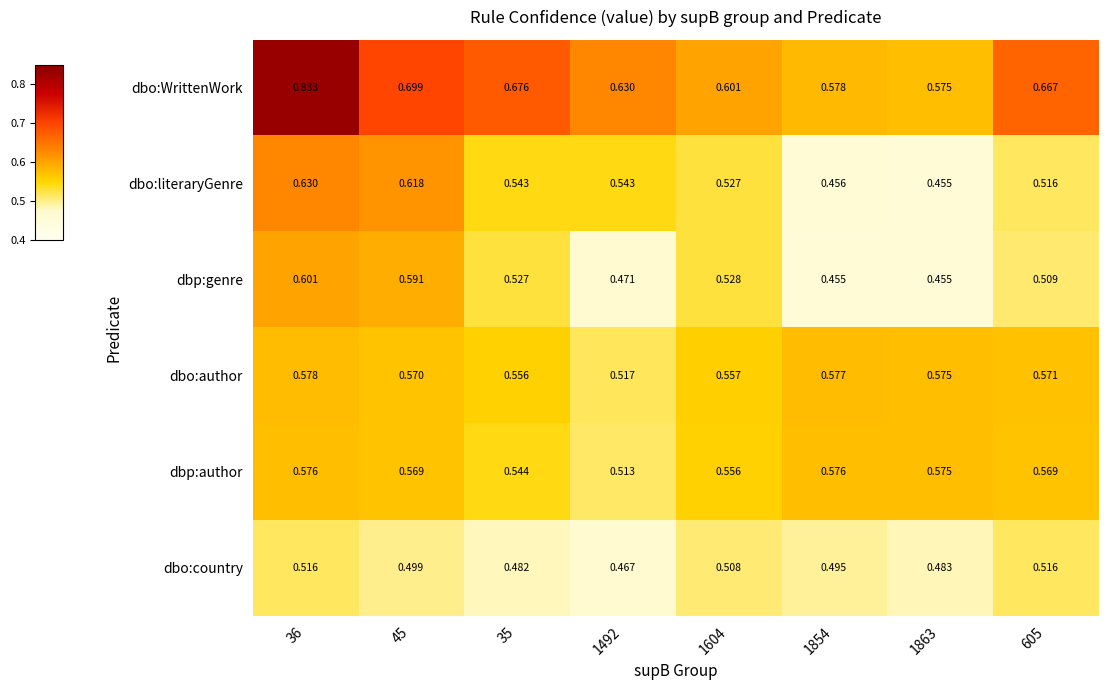

What is the difference between the highest and lowest values at 45?

0.2